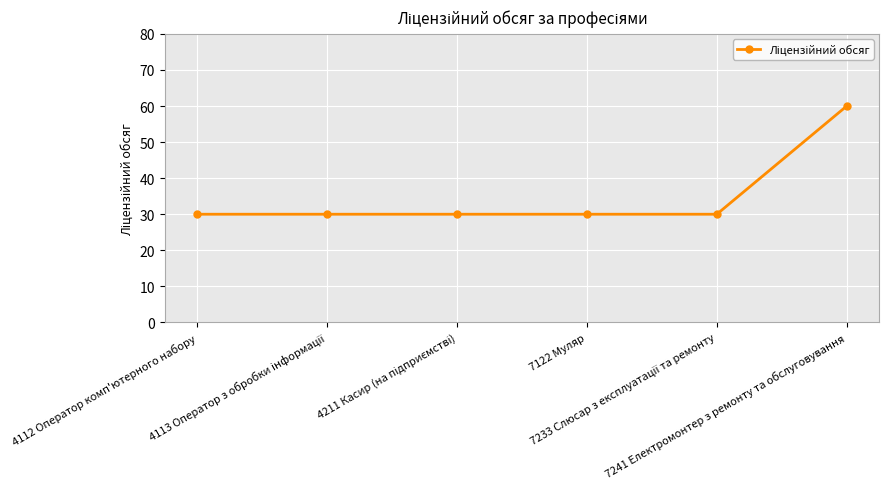

What is the value of the 1st point from the left?

30